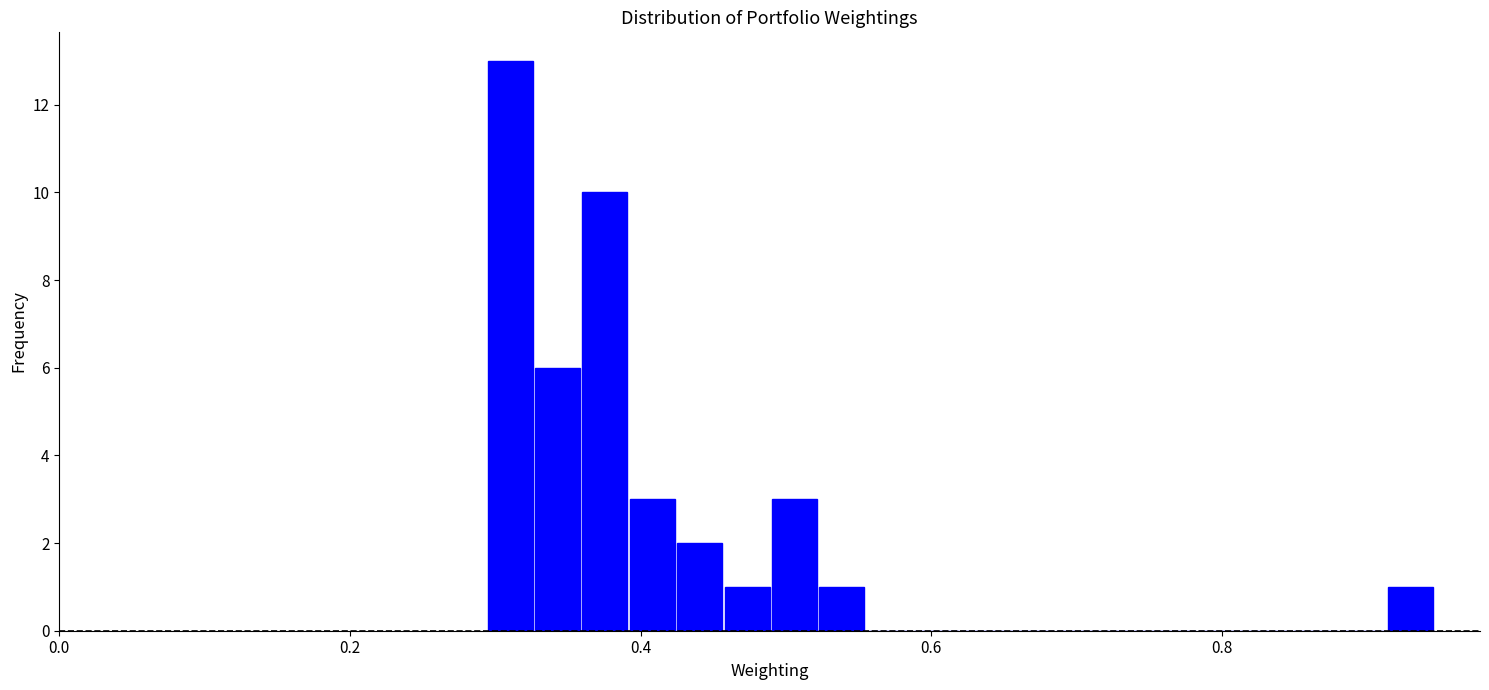

Around what value on the x-axis is the tallest bar? Give the approximate position of its centre, as read against the axis.

0.32